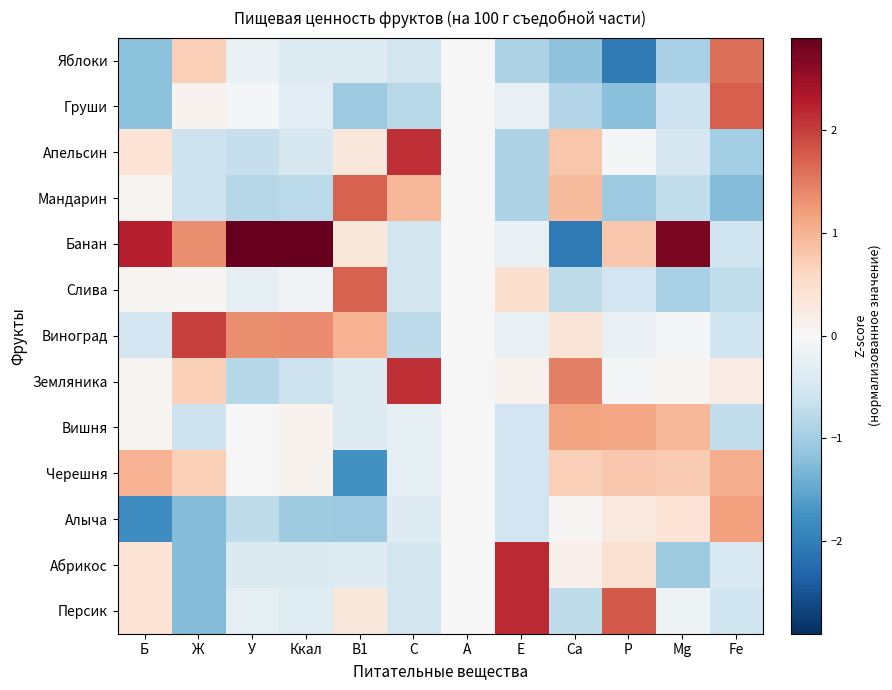

Reading left to right, list all the values displayed in this chart.

Яблоки: Б=-1.2	Ж=0.7	У=-0.2	Ккал=-0.4	B1=-0.4	C=-0.5	А=0.0	E=-0.9	Ca=-1.2	P=-2.0	Mg=-0.9	Fe=1.6
Груши: Б=-1.2	Ж=0.1	У=-0.1	Ккал=-0.3	B1=-1.1	C=-0.8	А=0.0	E=-0.2	Ca=-0.8	P=-1.2	Mg=-0.6	Fe=1.7
Апельсин: Б=0.4	Ж=-0.6	У=-0.7	Ккал=-0.5	B1=0.3	C=2.1	А=0.0	E=-0.9	Ca=0.8	P=-0.1	Mg=-0.5	Fe=-1.0
Мандарин: Б=0.1	Ж=-0.6	У=-0.8	Ккал=-0.8	B1=1.7	C=1.0	А=0.0	E=-0.9	Ca=0.9	P=-1.0	Mg=-0.7	Fe=-1.3
Банан: Б=2.3	Ж=1.3	У=2.9	Ккал=2.9	B1=0.3	C=-0.5	А=0.0	E=-0.2	Ca=-2.1	P=0.8	Mg=2.7	Fe=-0.6
Слива: Б=0.1	Ж=0.0	У=-0.3	Ккал=-0.1	B1=1.7	C=-0.5	А=0.0	E=0.5	Ca=-0.7	P=-0.5	Mg=-0.9	Fe=-0.7
Виноград: Б=-0.6	Ж=2.0	У=1.4	Ккал=1.4	B1=1.0	C=-0.8	А=0.0	E=-0.2	Ca=0.4	P=-0.2	Mg=-0.0	Fe=-0.6
Земляника: Б=0.1	Ж=0.7	У=-0.8	Ккал=-0.6	B1=-0.4	C=2.1	А=0.0	E=0.1	Ca=1.5	P=-0.1	Mg=0.1	Fe=0.2
Вишня: Б=0.1	Ж=-0.6	У=0.0	Ккал=0.1	B1=-0.4	C=-0.3	А=0.0	E=-0.5	Ca=1.1	P=1.1	Mg=1.0	Fe=-0.7
Черешня: Б=1.0	Ж=0.7	У=0.0	Ккал=0.1	B1=-1.8	C=-0.3	А=0.0	E=-0.5	Ca=0.7	P=0.8	Mg=0.7	Fe=1.1
Алыча: Б=-1.8	Ж=-1.3	У=-0.7	Ккал=-1.0	B1=-1.1	C=-0.4	А=0.0	E=-0.5	Ca=0.0	P=0.3	Mg=0.4	Fe=1.2
Абрикос: Б=0.4	Ж=-1.3	У=-0.4	Ккал=-0.4	B1=-0.4	C=-0.5	А=0.0	E=2.2	Ca=0.1	P=0.4	Mg=-1.0	Fe=-0.4
Персик: Б=0.4	Ж=-1.3	У=-0.3	Ккал=-0.3	B1=0.3	C=-0.5	А=0.0	E=2.2	Ca=-0.7	P=1.8	Mg=-0.2	Fe=-0.6